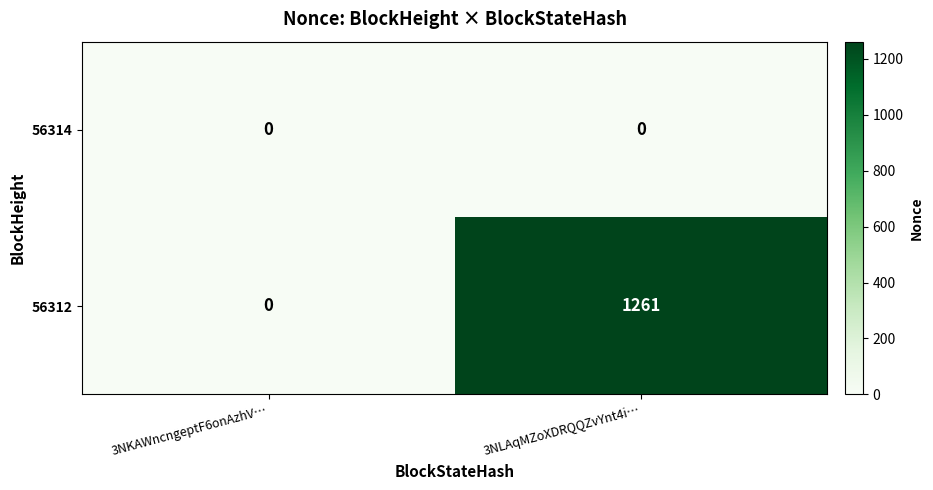

What is the difference between the maximum and minimum values in the 56312 series?

1261